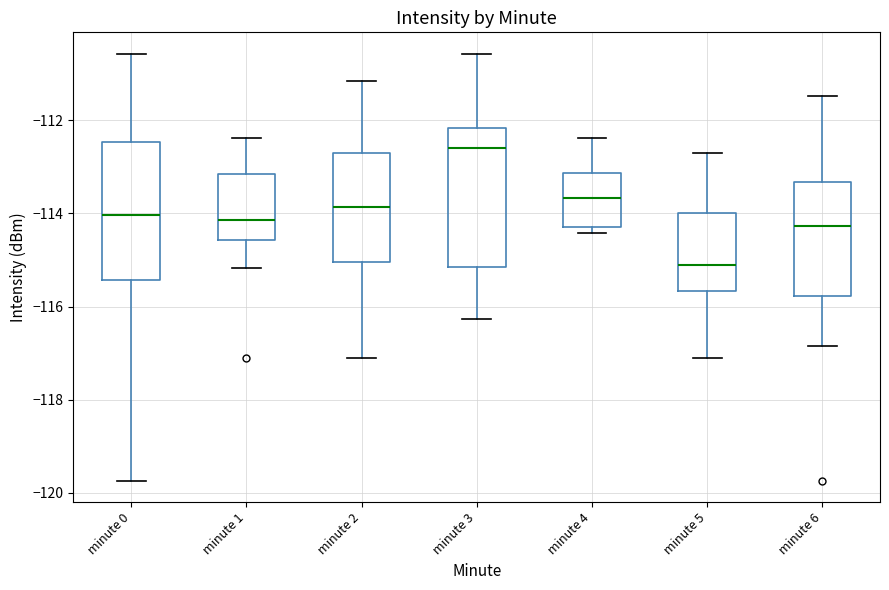

Reading left to right, transcribe this box plot: for each box, give where its median line is, the range the box spans, and where its two whiskers end, as read against the y-axis. The values are not printed on the chart, so give them approximately, as read against the axis.

minute 0: median -114.0, box -115.4 to -112.4, whiskers -119.8 to -110.6
minute 1: median -114.2, box -114.6 to -113.2, whiskers -115.2 to -112.4
minute 2: median -113.8, box -115.0 to -112.6, whiskers -117.2 to -111.2
minute 3: median -112.6, box -115.2 to -112.2, whiskers -116.2 to -110.6
minute 4: median -113.6, box -114.2 to -113.2, whiskers -114.4 to -112.4
minute 5: median -115.0, box -115.6 to -114.0, whiskers -117.2 to -112.6
minute 6: median -114.2, box -115.8 to -113.4, whiskers -116.8 to -111.4